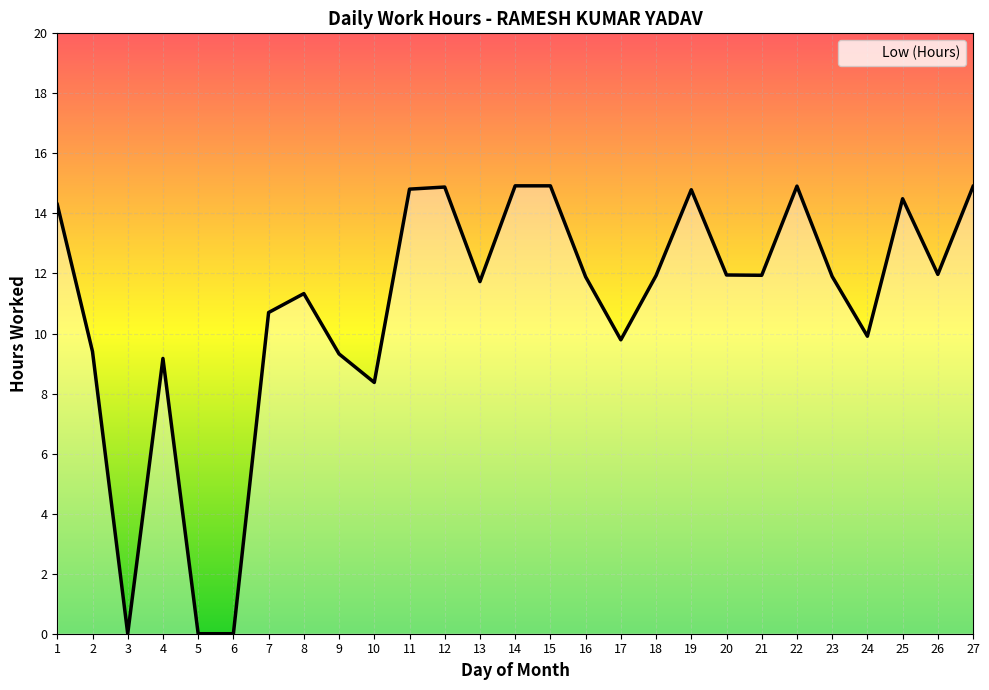

At which label is the value closest to 7?

10